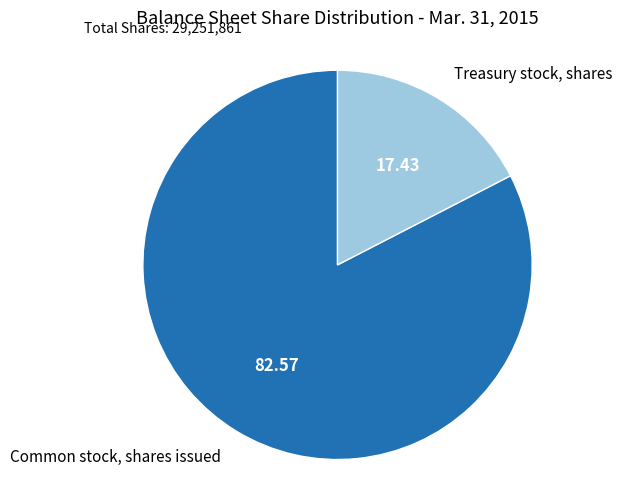

Does any single category account for the majority?

Yes